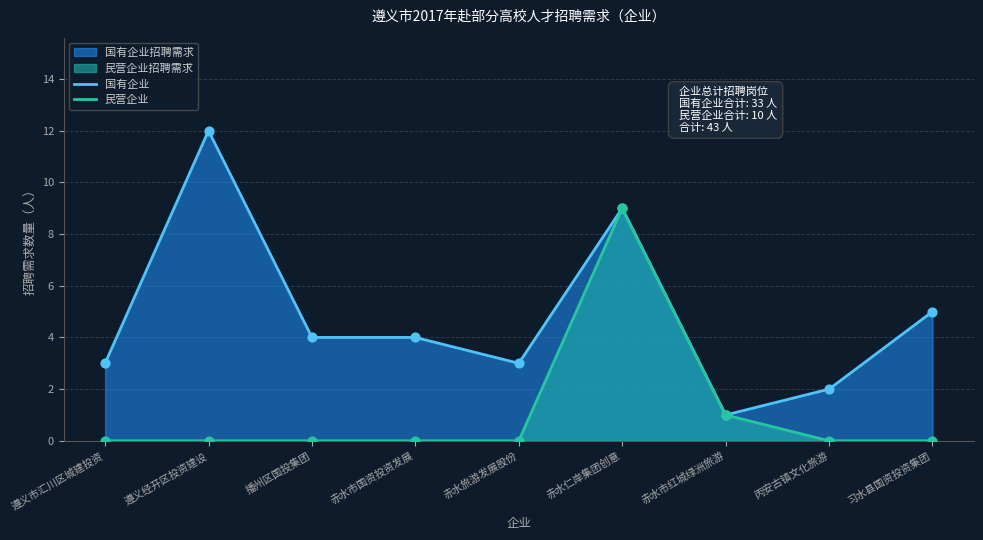

At which category is the sum across all series the highest?

赤水仁岸集团创意